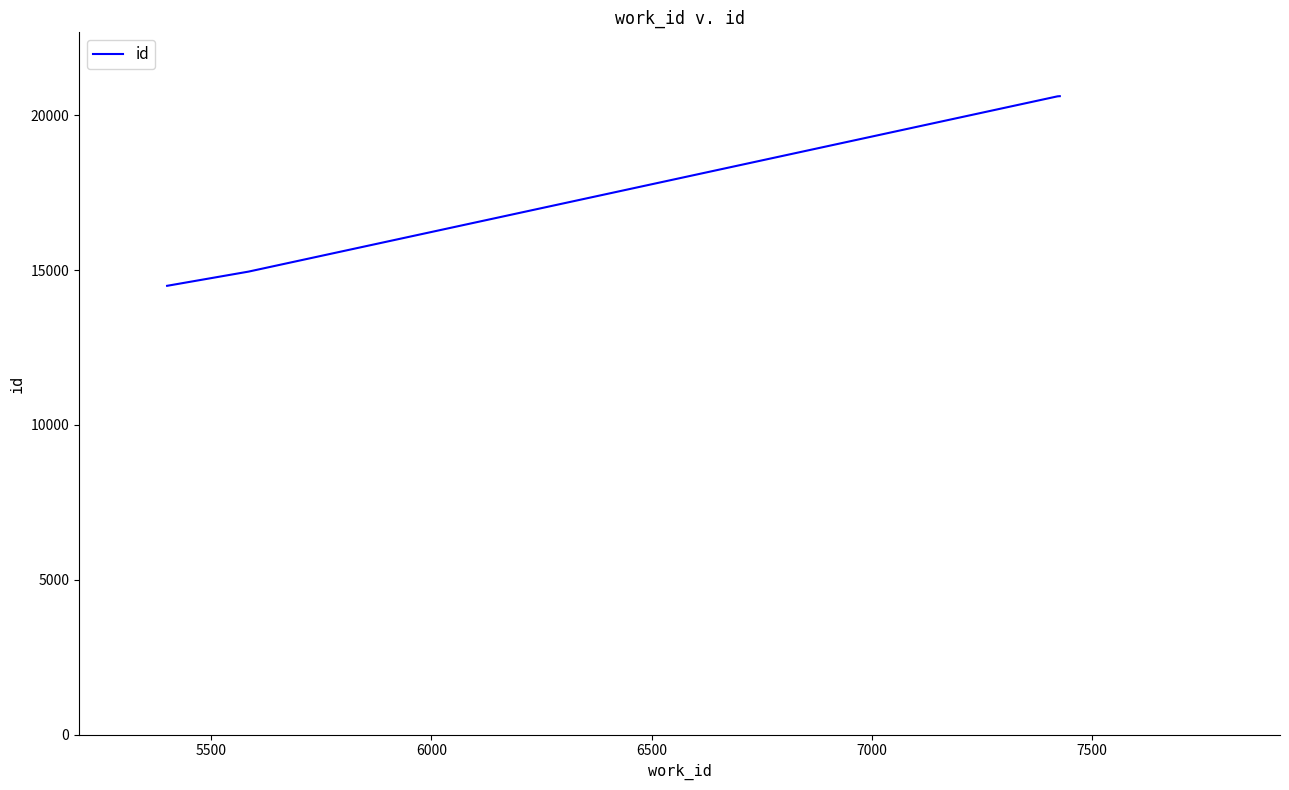

True or false: the data has more than 1 interior local peaks.

False